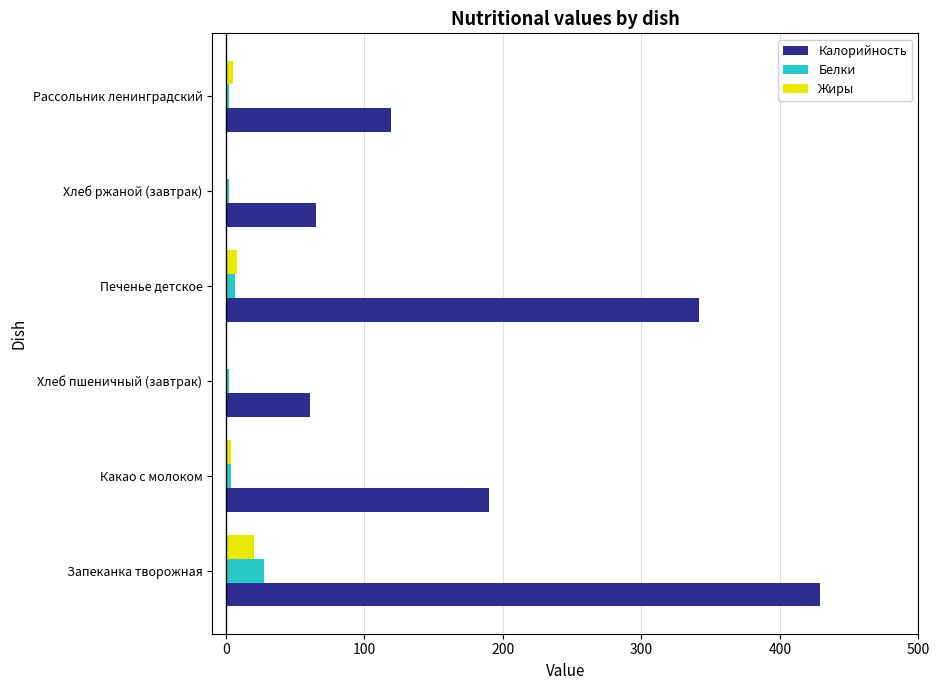

The Калорийность series shows 60.5 at Хлеб пшеничный (завтрак). True or false?

True